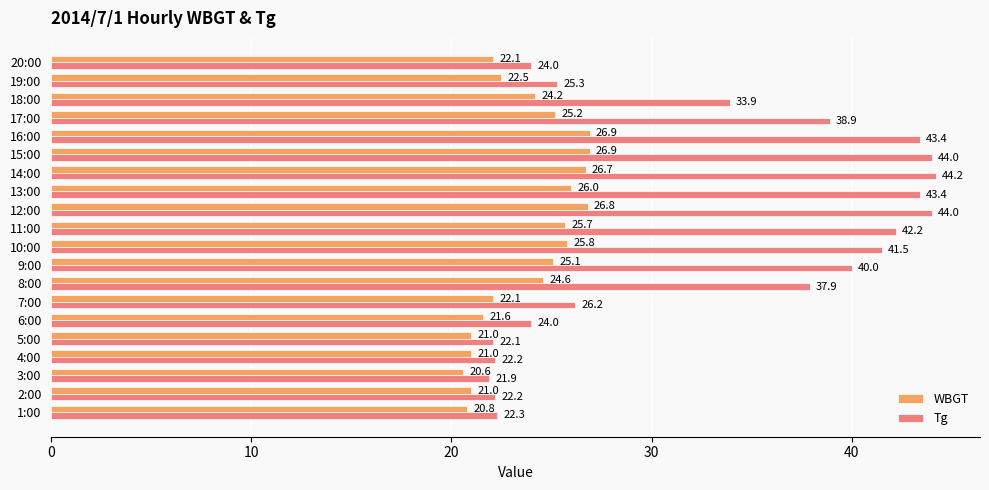

Is it true that WBGT equals 44.8 at 15:00?

False